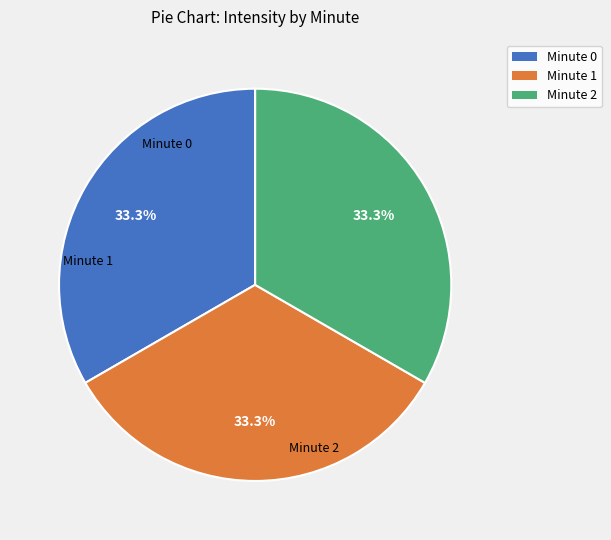

Is there a majority slice in this chart?

No